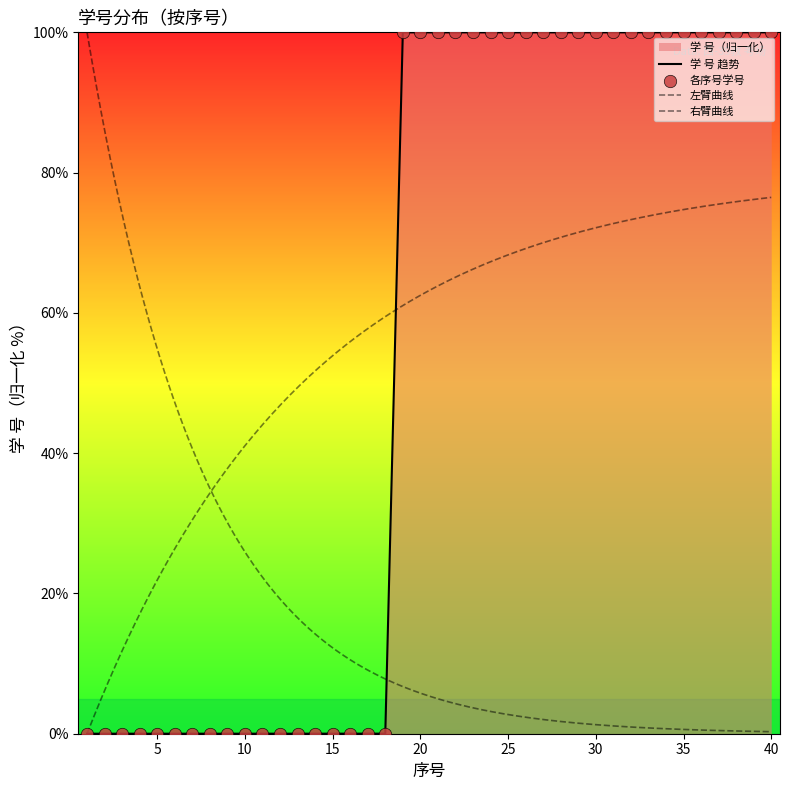

Between 16 and 36, which is larger?

36